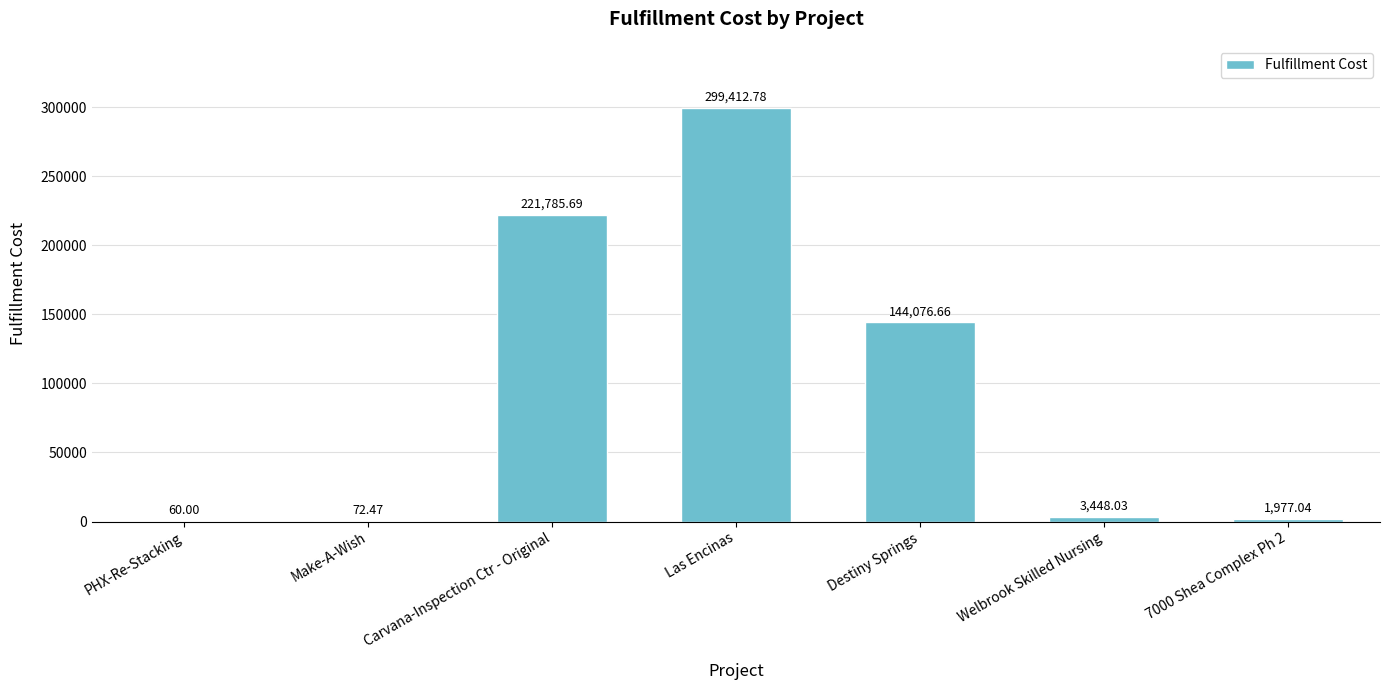

Where is the data nearest to the value 149736?

Destiny Springs